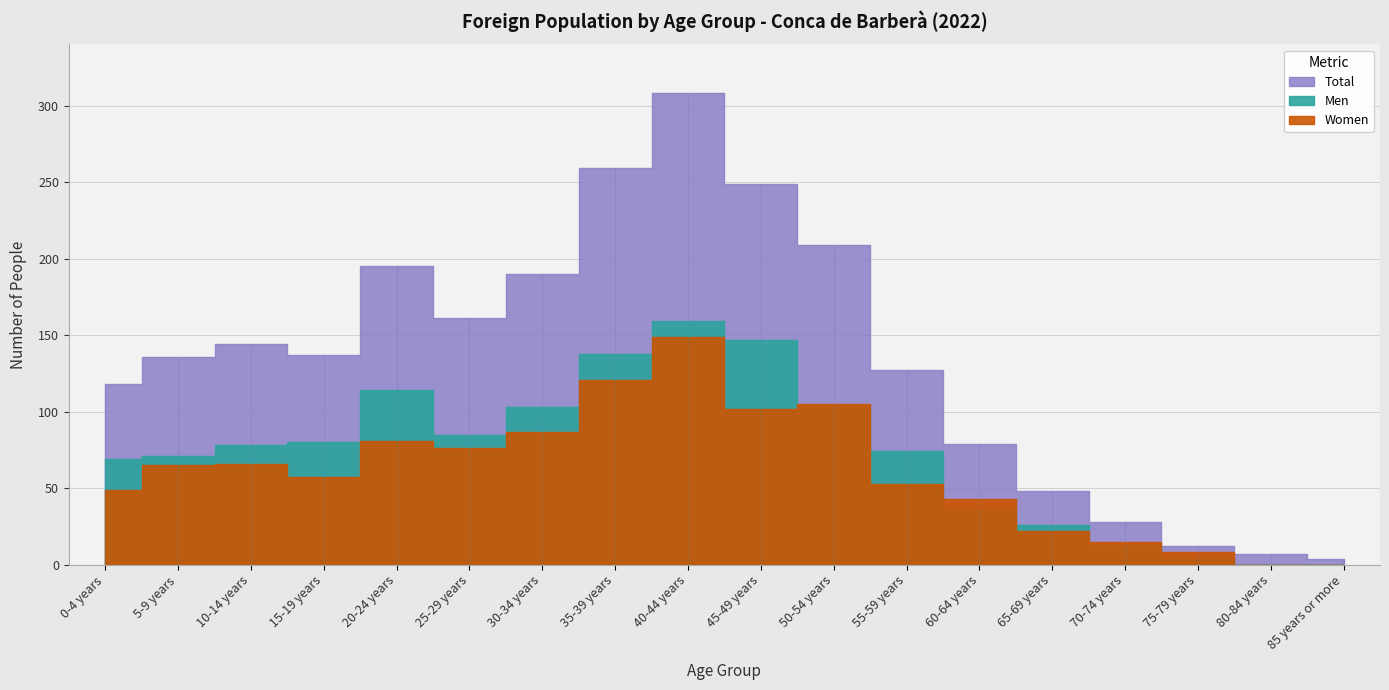

How many values in the Total series are below 137?

9